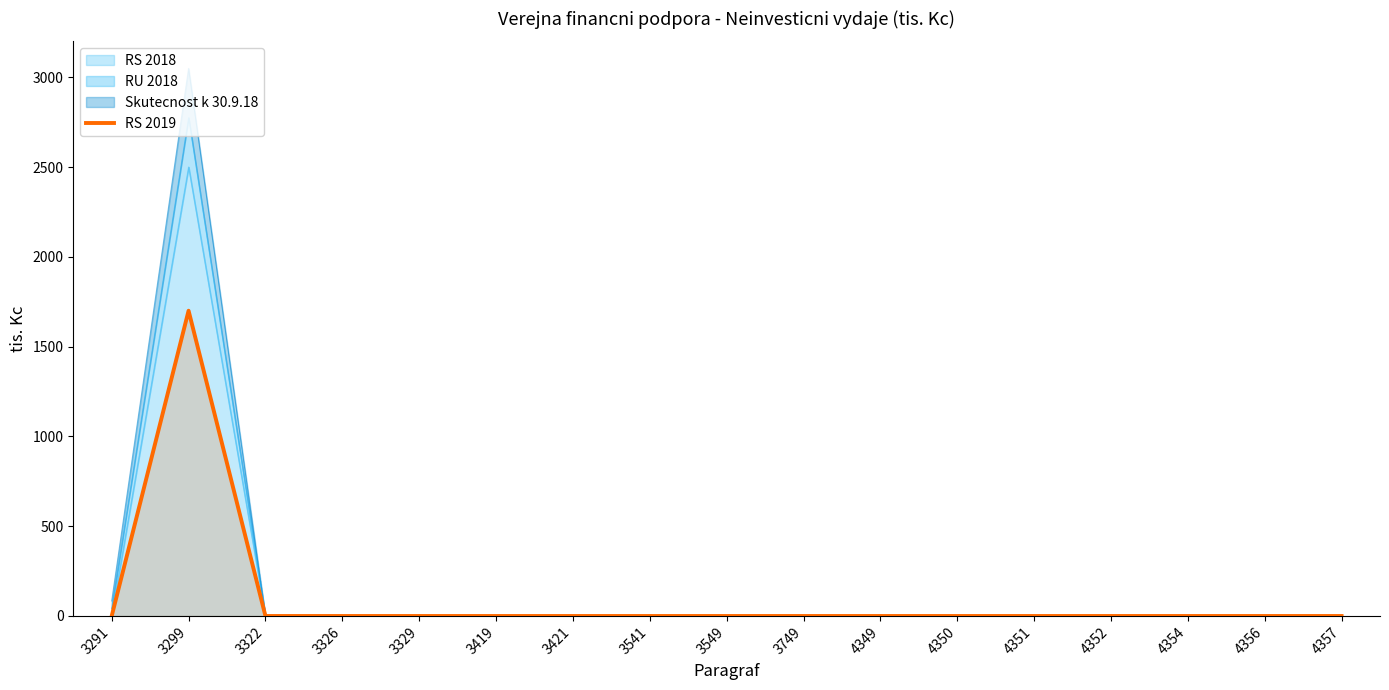

Rank the categories by value from lowest to highest.

3291, 3322, 3326, 3329, 3419, 3421, 3541, 3549, 3749, 4349, 4350, 4351, 4352, 4354, 4356, 4357, 3299